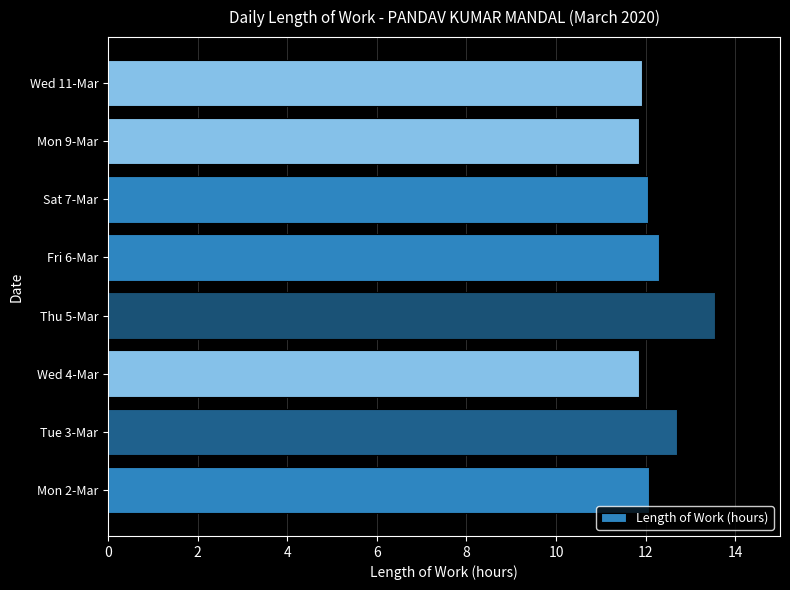

Count the number of categories in the chart.

8